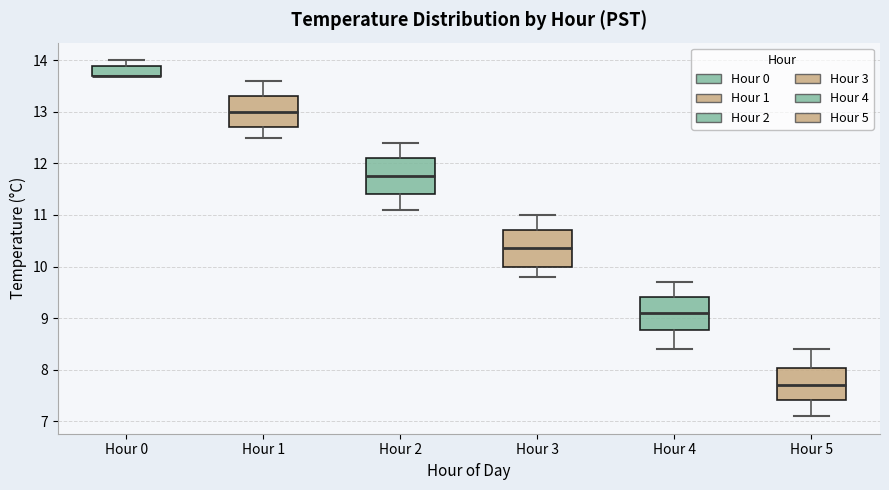

Where is the upper edge of the box for Hour 5 on the y-axis? The values are not printed on the chart, so give them approximately, as read against the axis.

8.0